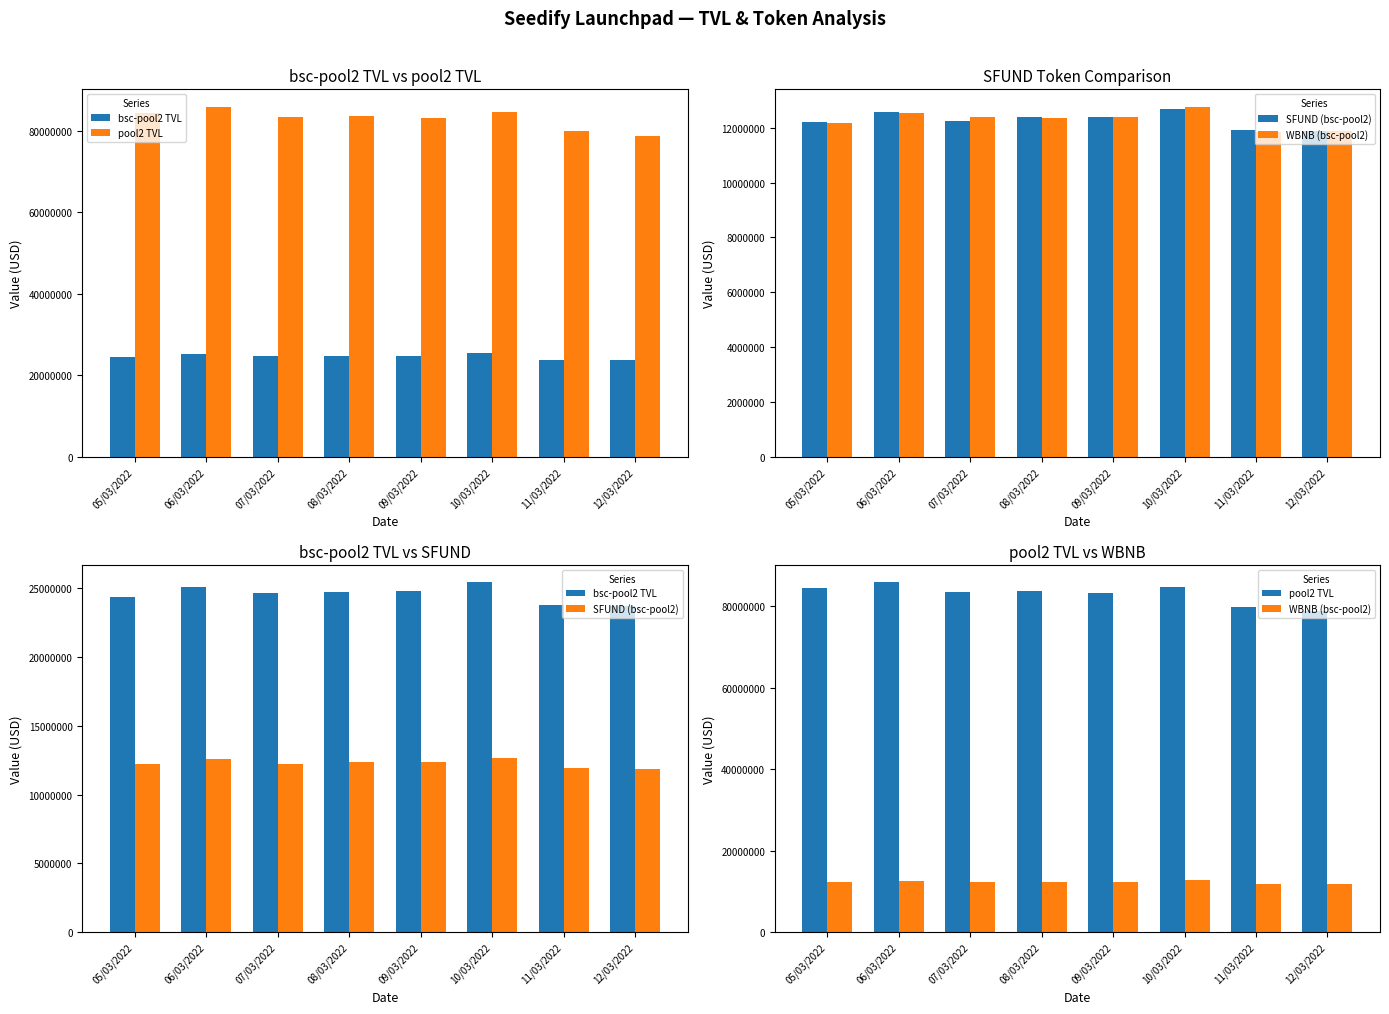

What is the difference between the pool2 TVL values at 10/03/2022 and 05/03/2022?

317672.1